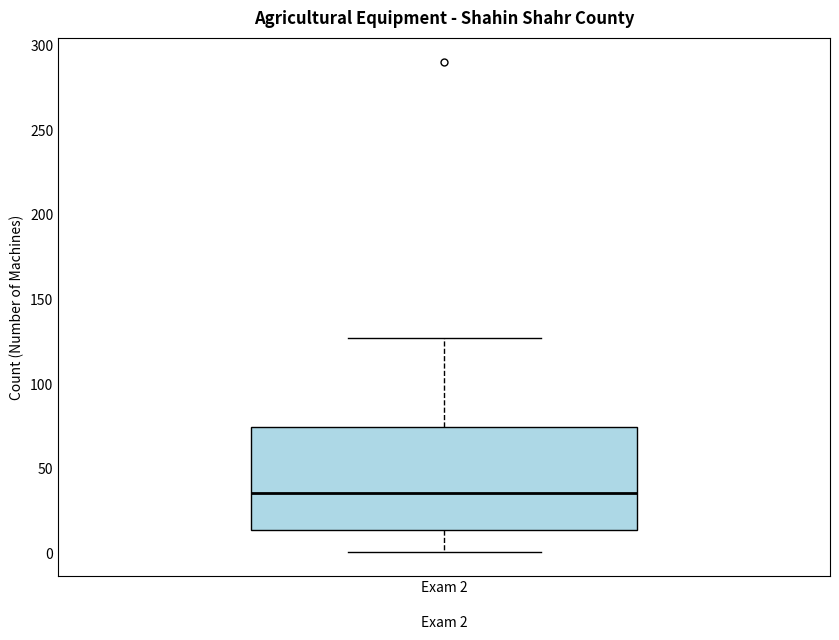

Where is the lower edge of the box for Exam 2 on the y-axis? The values are not printed on the chart, so give them approximately, as read against the axis.

15